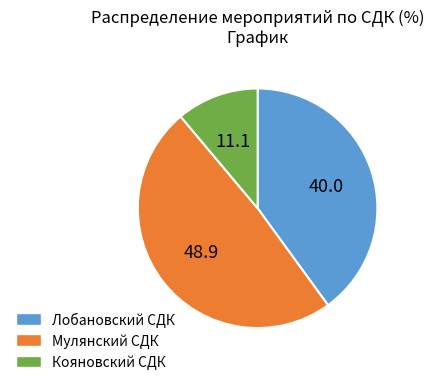

True or false: Кояновский СДК accounts for 11% of the total.

True